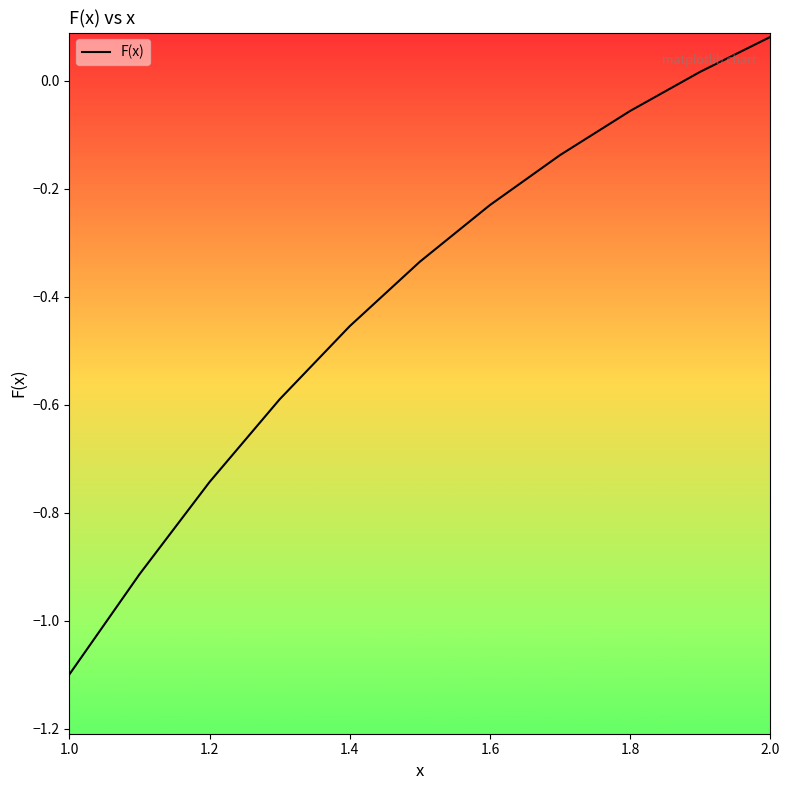

What is the minimum value shown in the chart?

-1.1